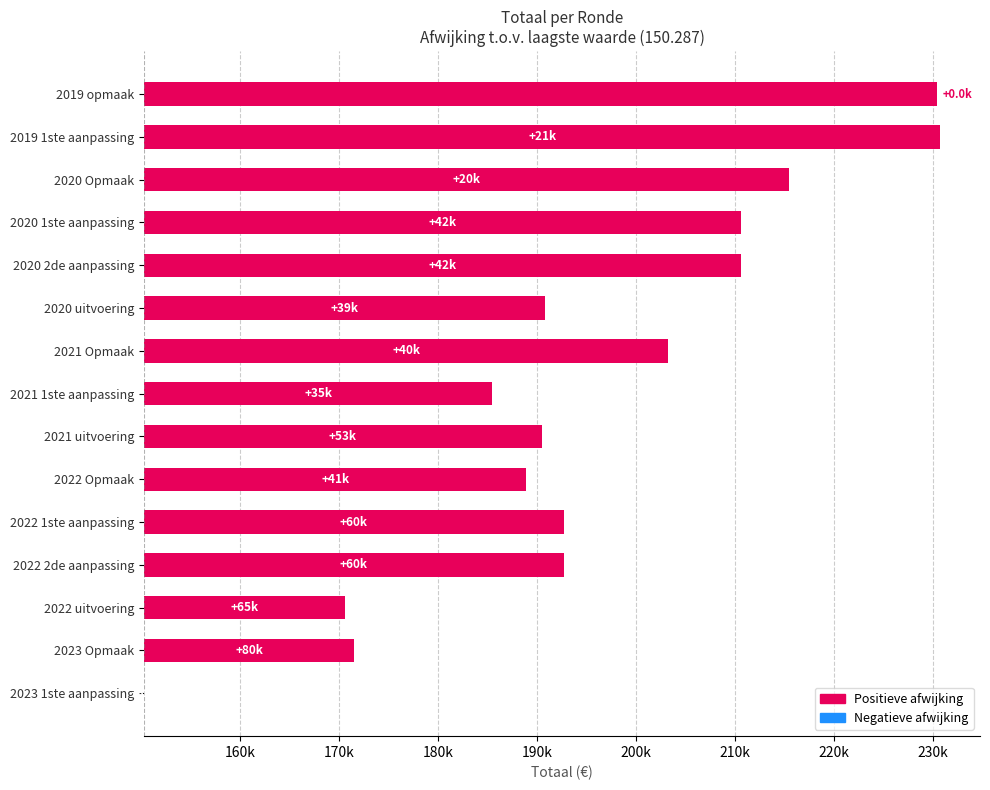

What is the difference between the second highest and minimum values?

80166